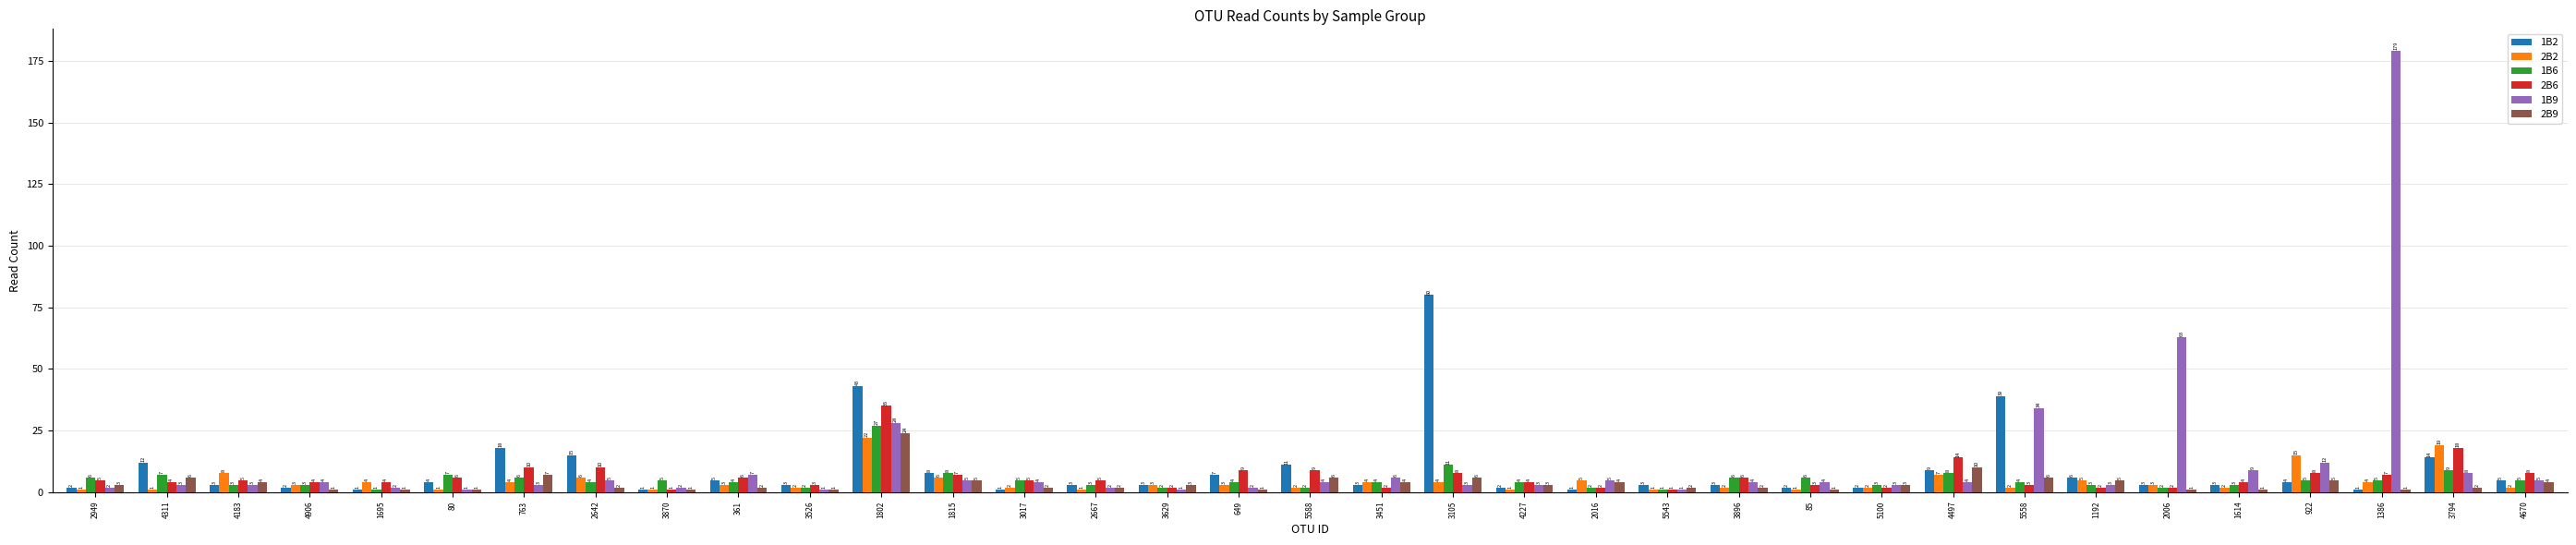

What are all the series names shown in the legend?

1B2, 2B2, 1B6, 2B6, 1B9, 2B9